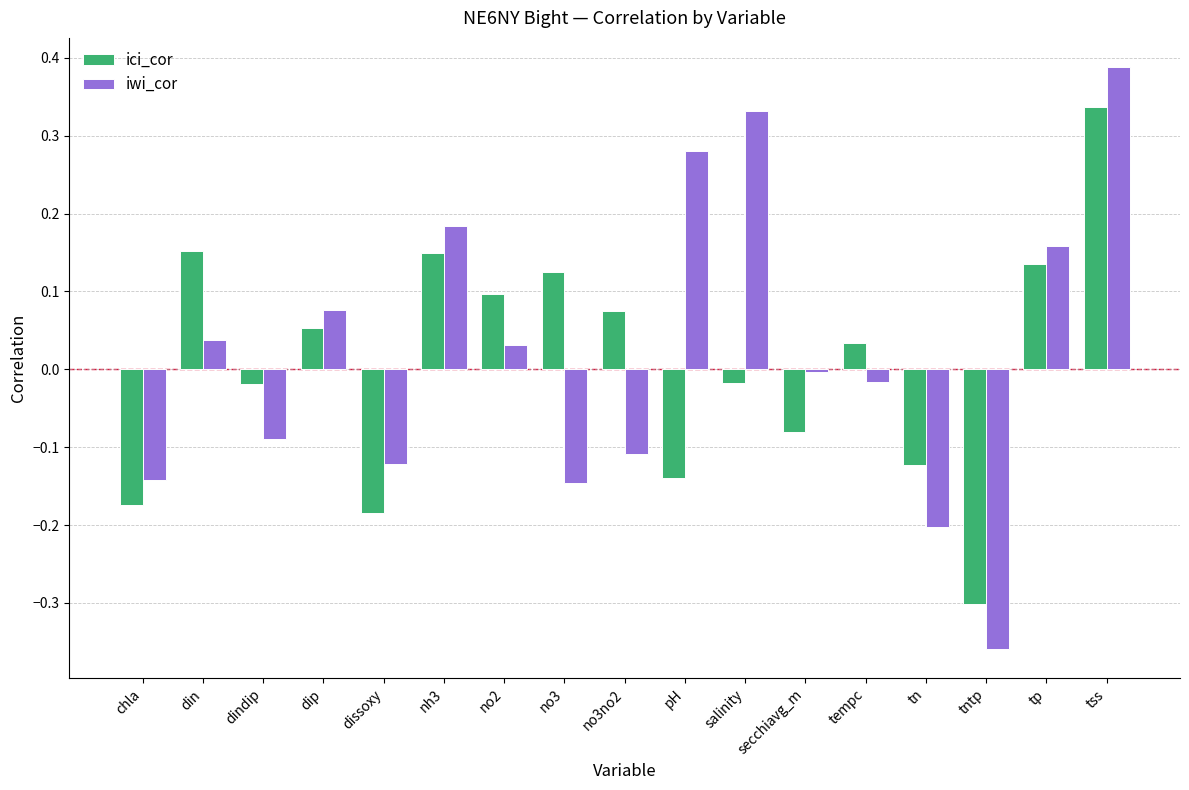

List the series in order of their peak value, lowest first.

ici_cor, iwi_cor